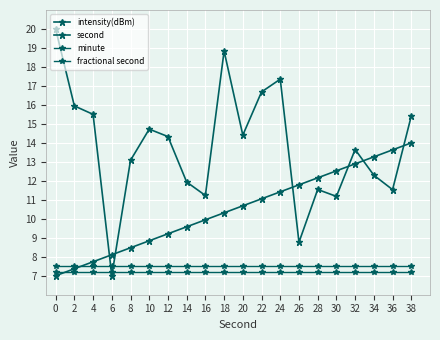

What is the minimum value for second?

7.0